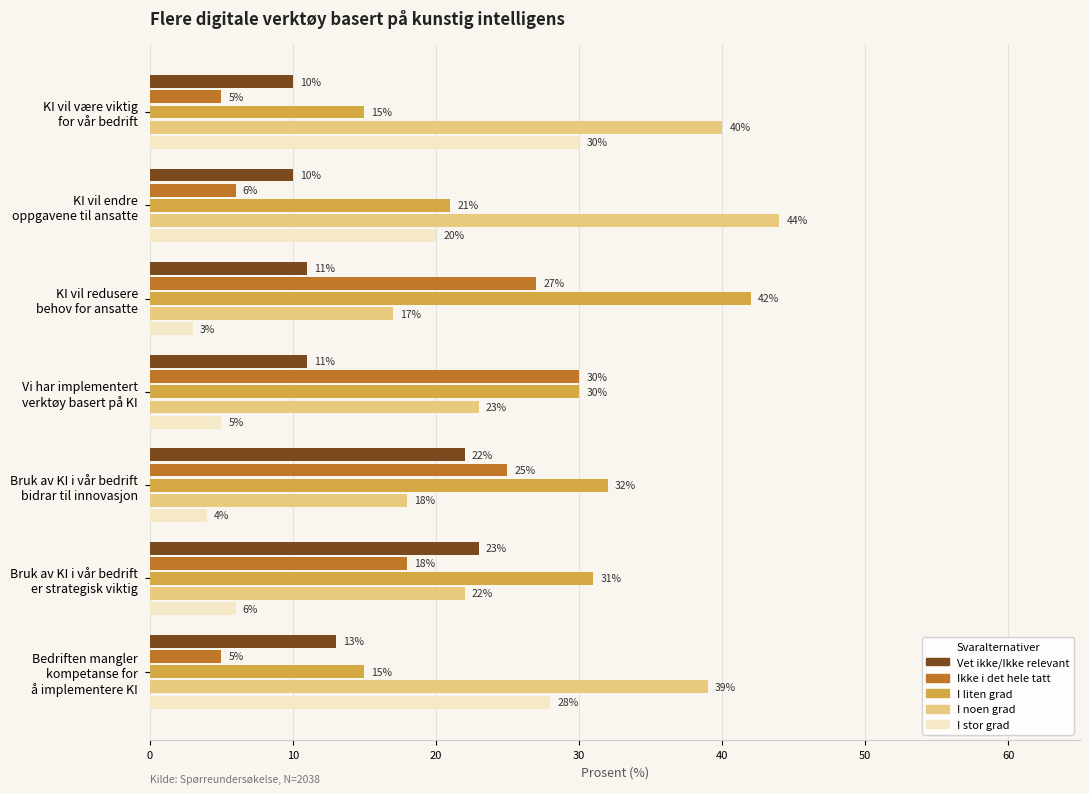

What is the maximum value shown in the chart?

44